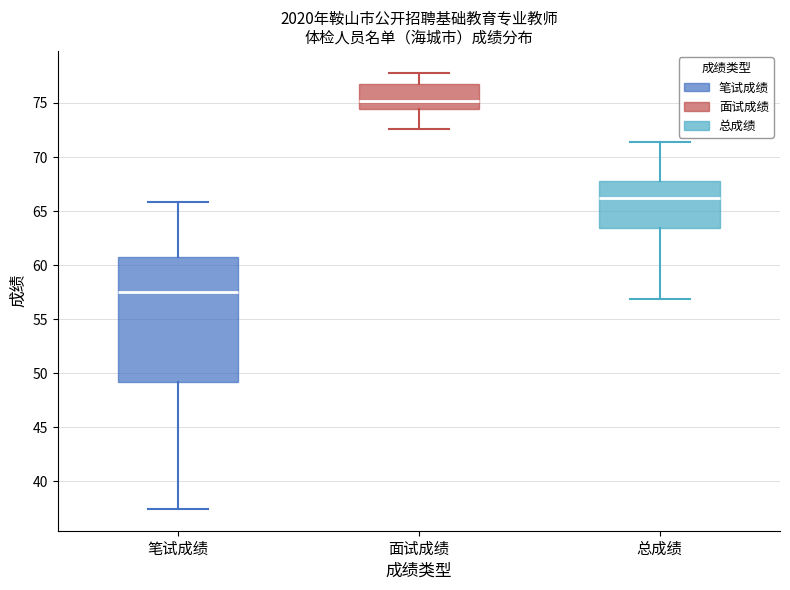

Which box's median line is the lowest?

笔试成绩